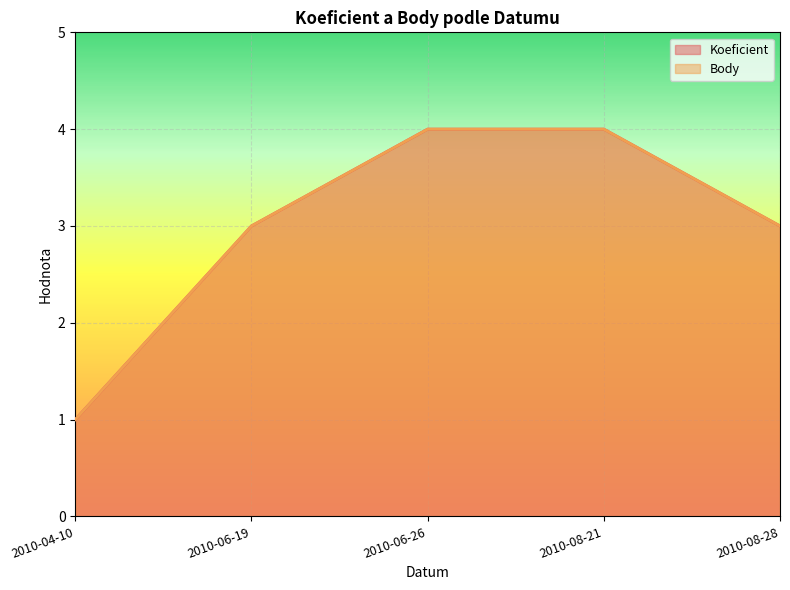

Between 2010-08-28 and 2010-06-26, which is larger?

2010-06-26